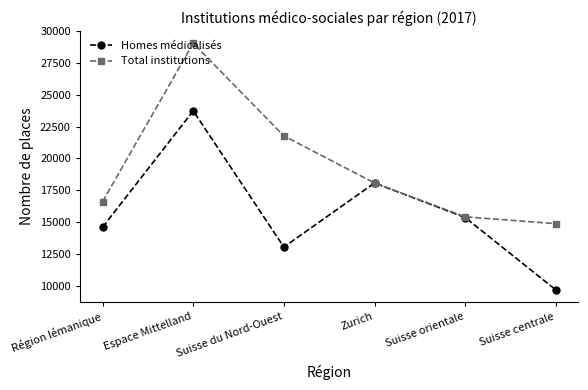

At which category does Homes médicalisés reach its first local peak?

Espace Mittelland